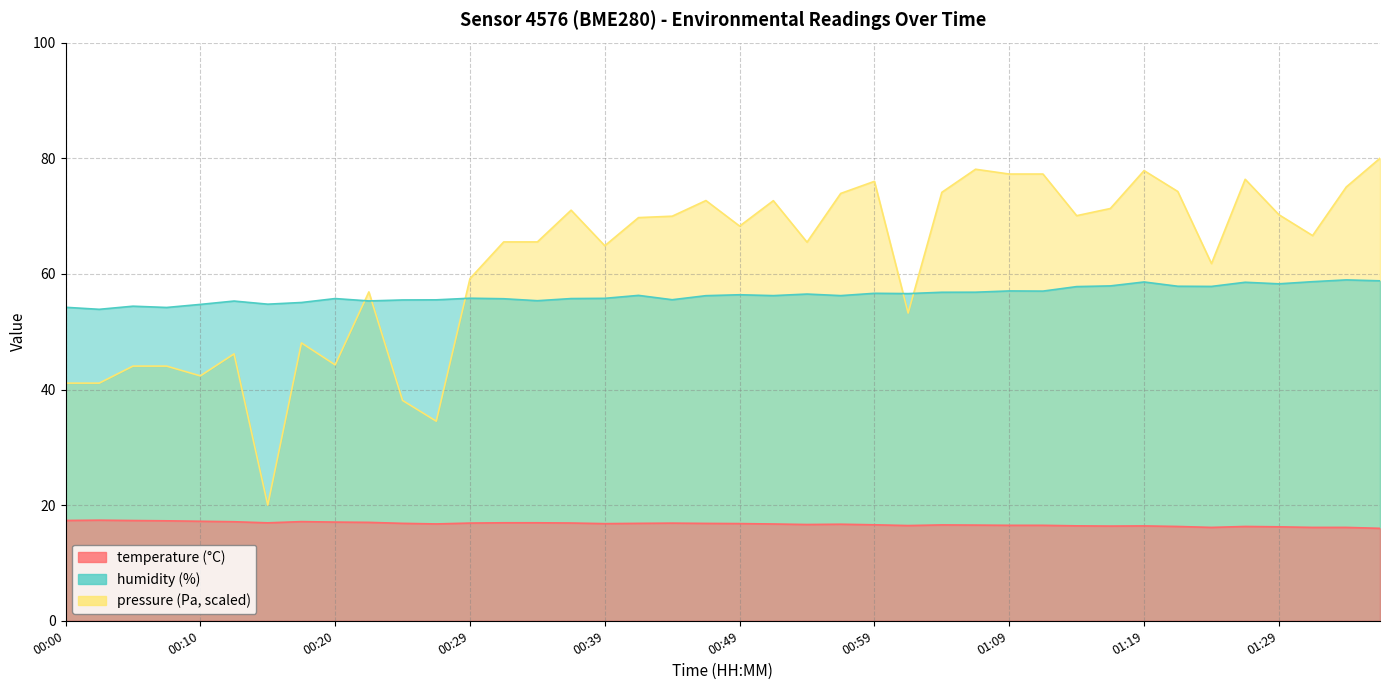

Rank the categories by temperature value from highest to lowest.

00:02, 00:00, 00:05, 00:07, 00:10, 00:17, 00:12, 00:20, 00:22, 00:32, 00:34, 00:15, 00:37, 00:29, 00:44, 00:25, 00:42, 00:47, 00:49, 00:39, 00:27, 00:52, 00:57, 00:54, 00:59, 01:04, 01:07, 01:09, 01:12, 01:02, 01:14, 01:19, 01:17, 01:22, 01:27, 01:29, 01:24, 01:32, 01:34, 01:37